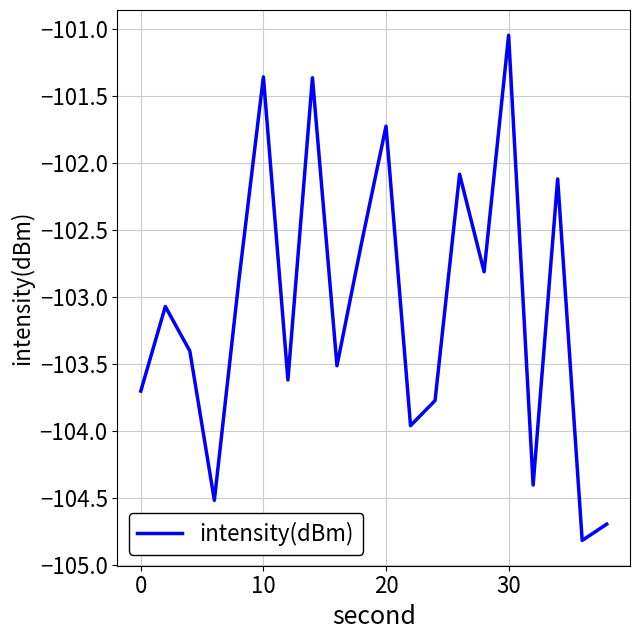

What is the difference between the maximum and minimum values?

3.8